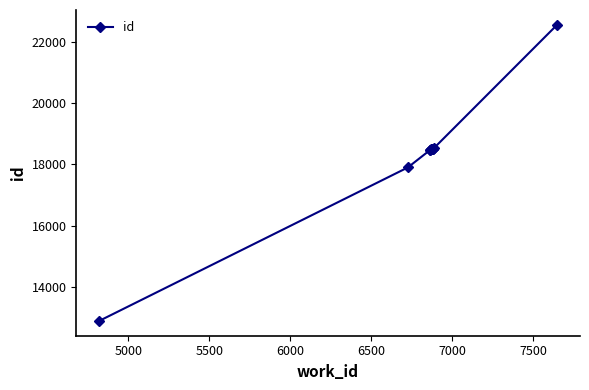

Does the chart have visible grid lines?

No